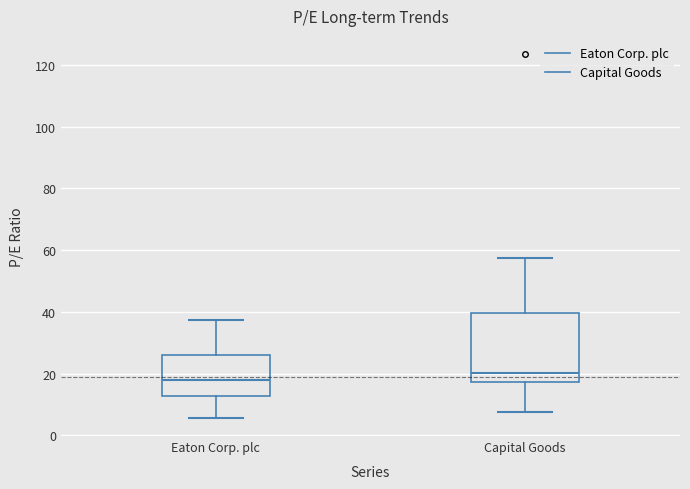

Where does the median line of the box for Capital Goods sit on the y-axis? The values are not printed on the chart, so give them approximately, as read against the axis.

20